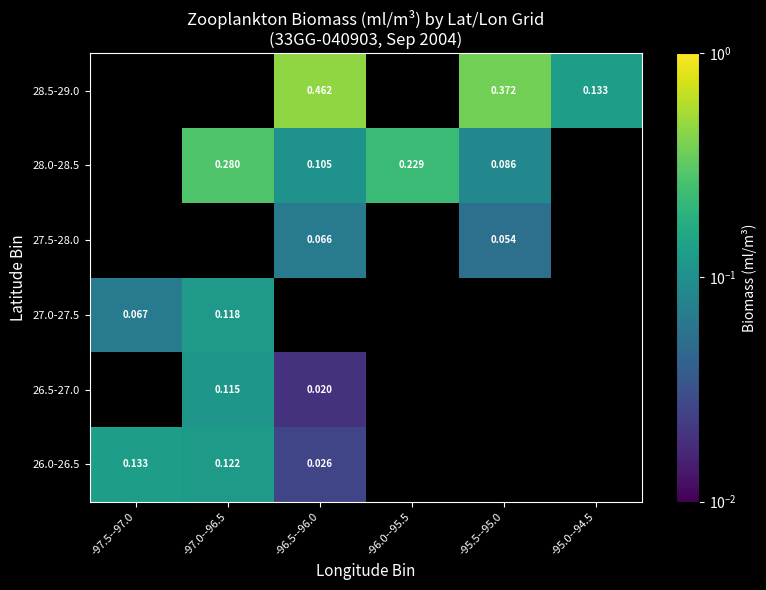

What is the difference between the highest and lowest values at -97.0--96.5?

0.2